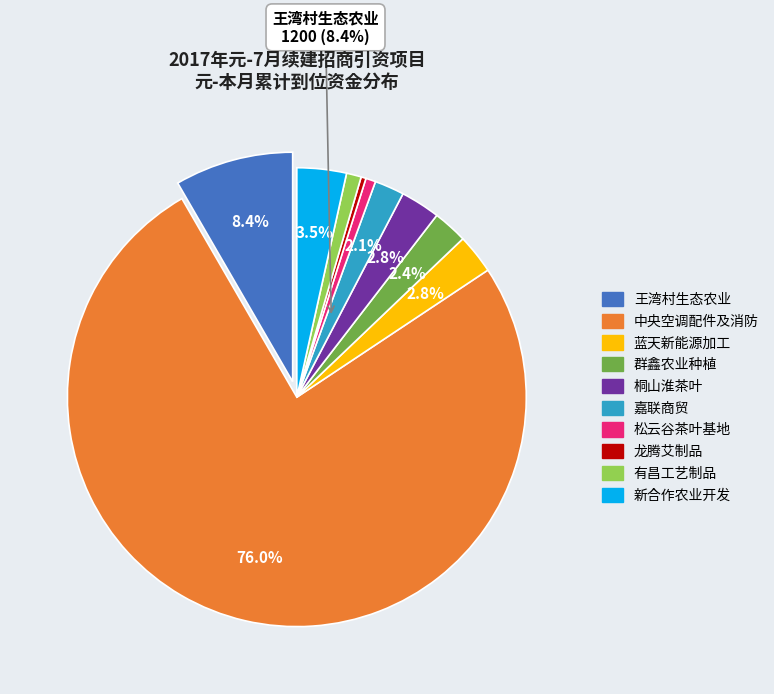

Between 桐柏松云谷生态农业有限公司茶叶基地建设项目 and 桐柏蓝天新能源加工项目, which is larger?

桐柏蓝天新能源加工项目